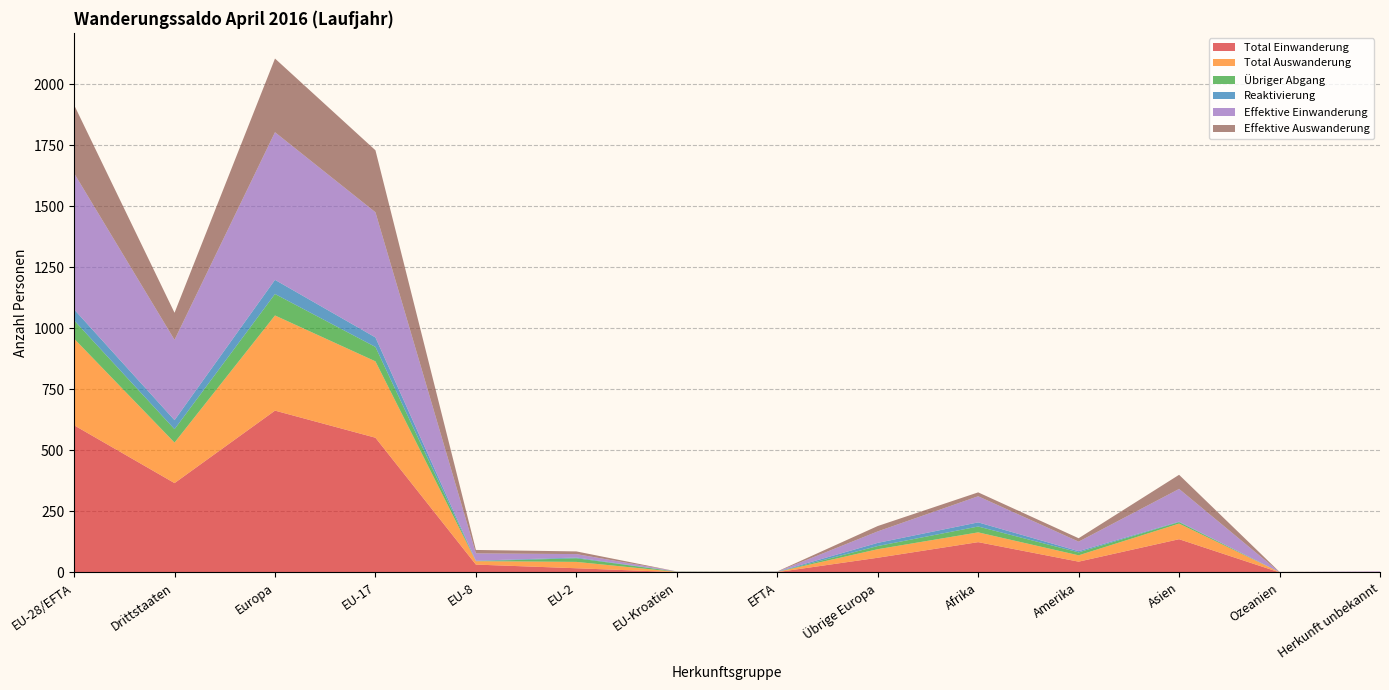

Reading left to right, list all the values displayed in this chart.

Total Einwanderung: 603	366	663	552	32	17	1	1	60	124	44	136	0	2
Total Auswanderung: 355	166	390	313	14	26	1	1	35	40	26	64	1	0
Übriger Abgang: 75	55	88	59	0	15	1	0	13	24	12	6	0	0
Reaktivierung: 45	37	58	39	2	3	0	1	13	17	5	2	0	0
Effektive Einwanderung: 558	329	605	513	30	14	1	0	47	107	39	134	0	2
Effektive Auswanderung: 280	111	302	254	14	11	0	1	22	16	14	58	1	0